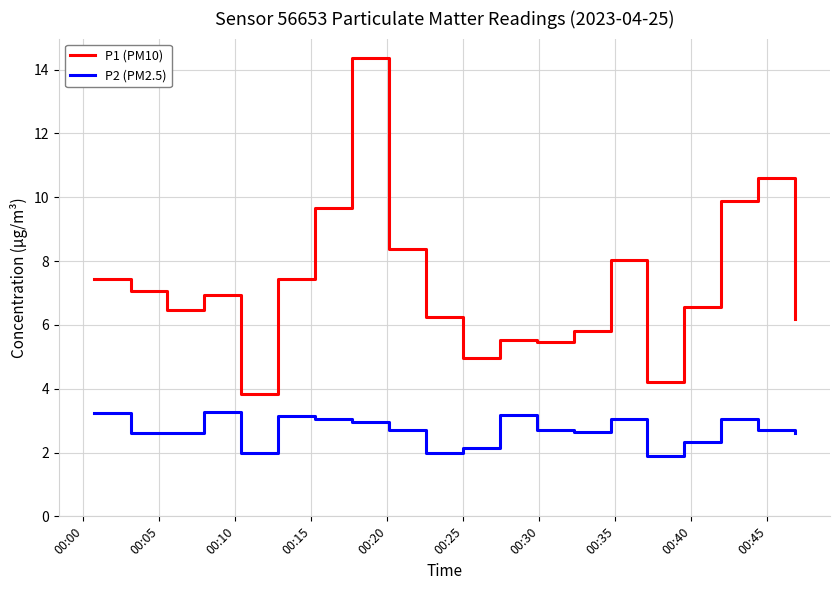

True or false: P1 (PM10) and P2 (PM2.5) intersect in this chart.

False